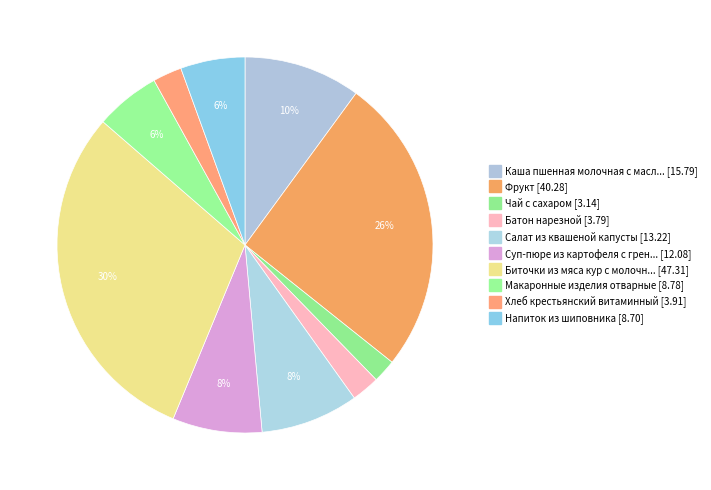

Count the number of slices in the pie.

10